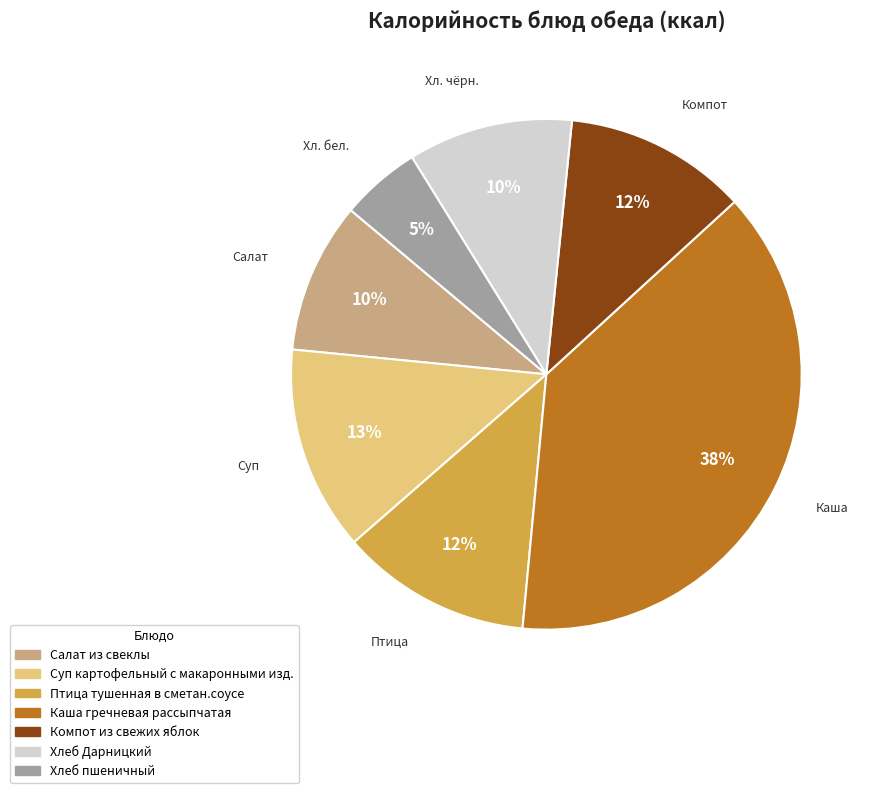

How many slices are in this pie chart?

7